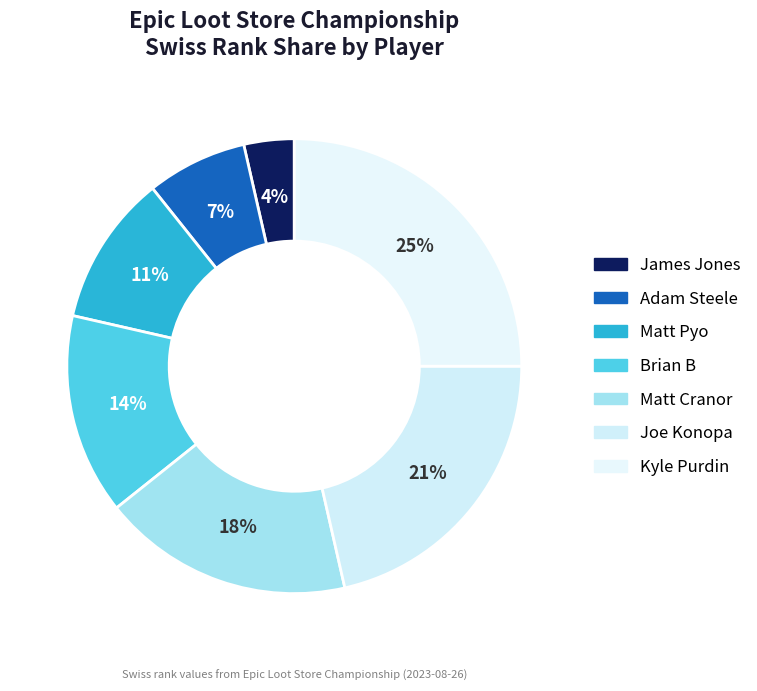

Count the number of slices in the pie.

7